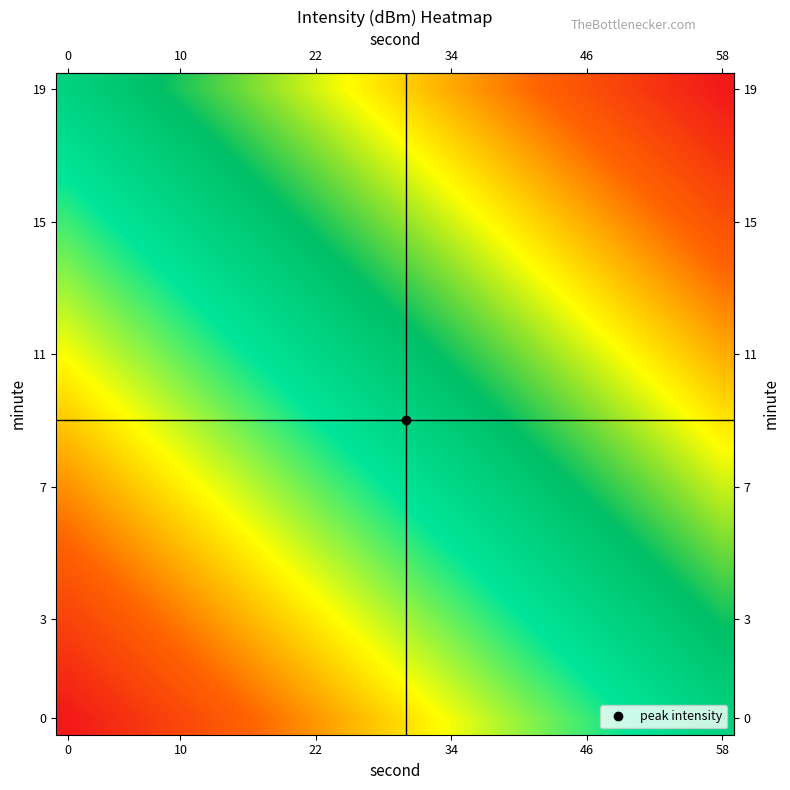

What is the smallest value displayed?

-217.4